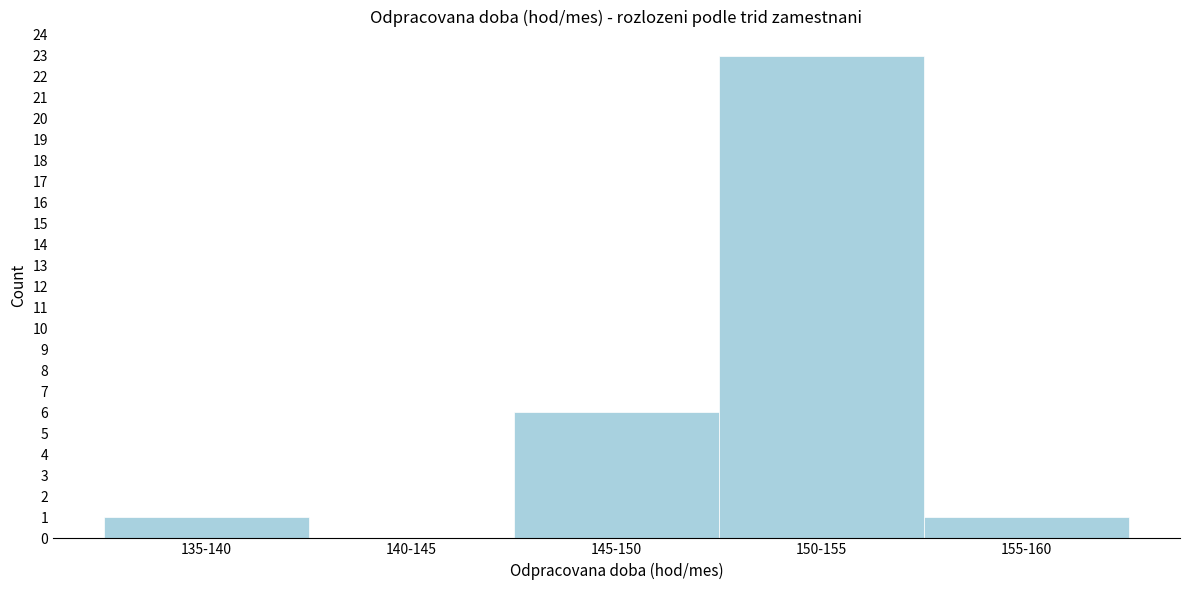

Reading right to left, list all the values displayed in this chart.

155-160=1	150-155=23	145-150=6	140-145=0	135-140=1